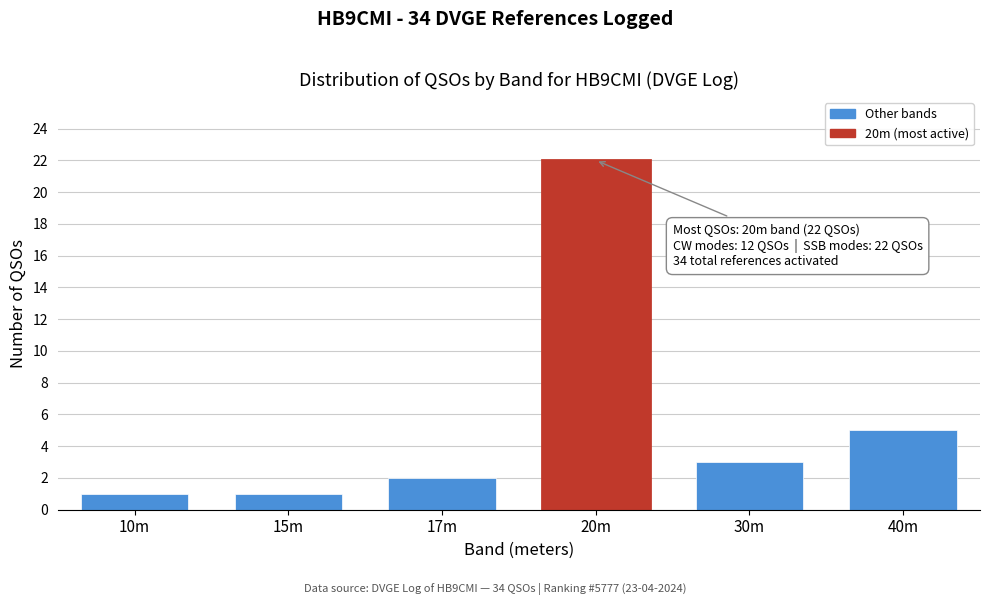

Reading left to right, list all the values displayed in this chart.

10m=1	15m=1	17m=2	20m=22	30m=3	40m=5